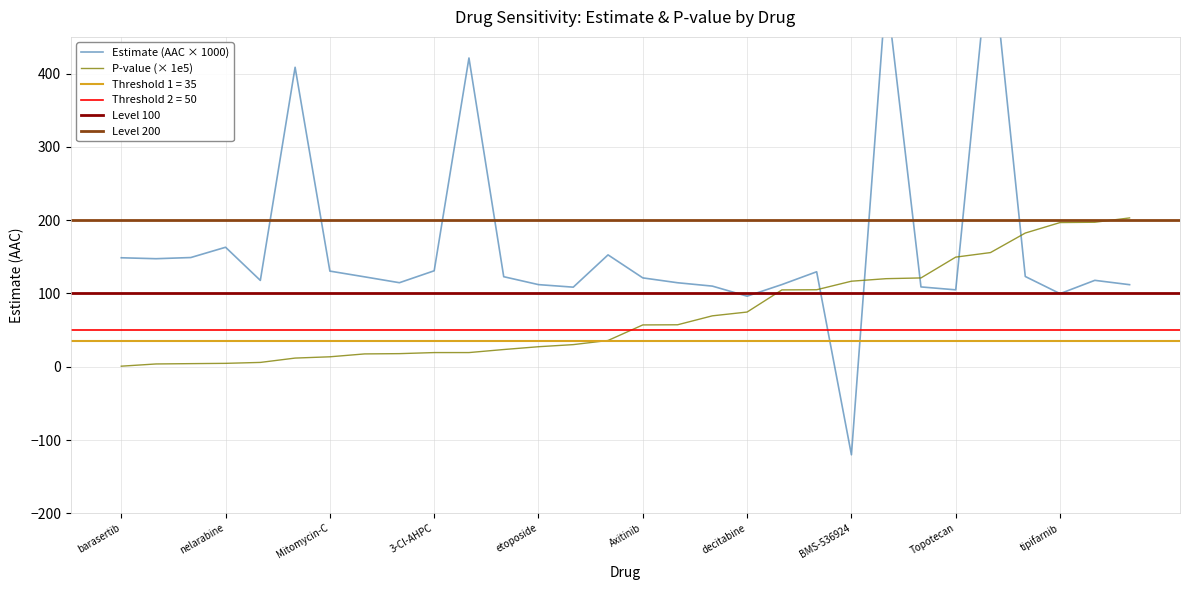

At which label is pvalue closest to 101?

19